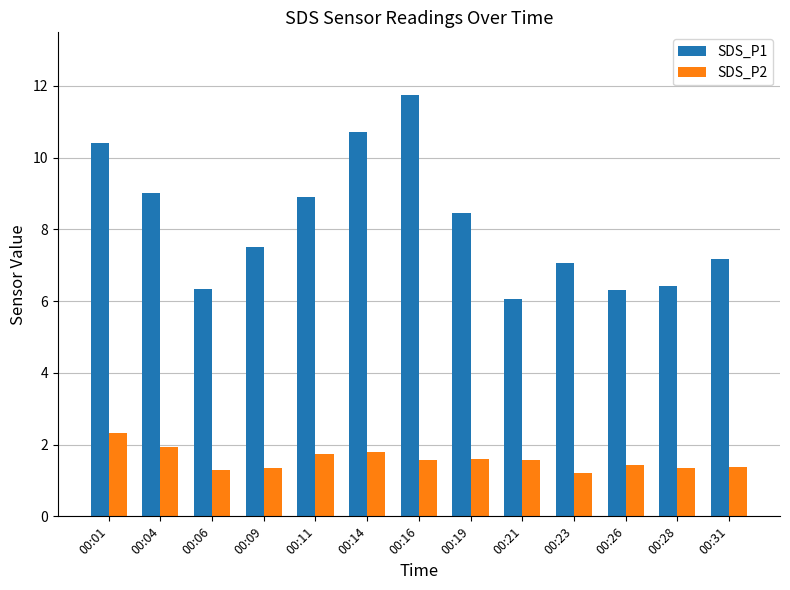

What is the difference between the second highest and second lowest values in the SDS_P1 series?

4.4